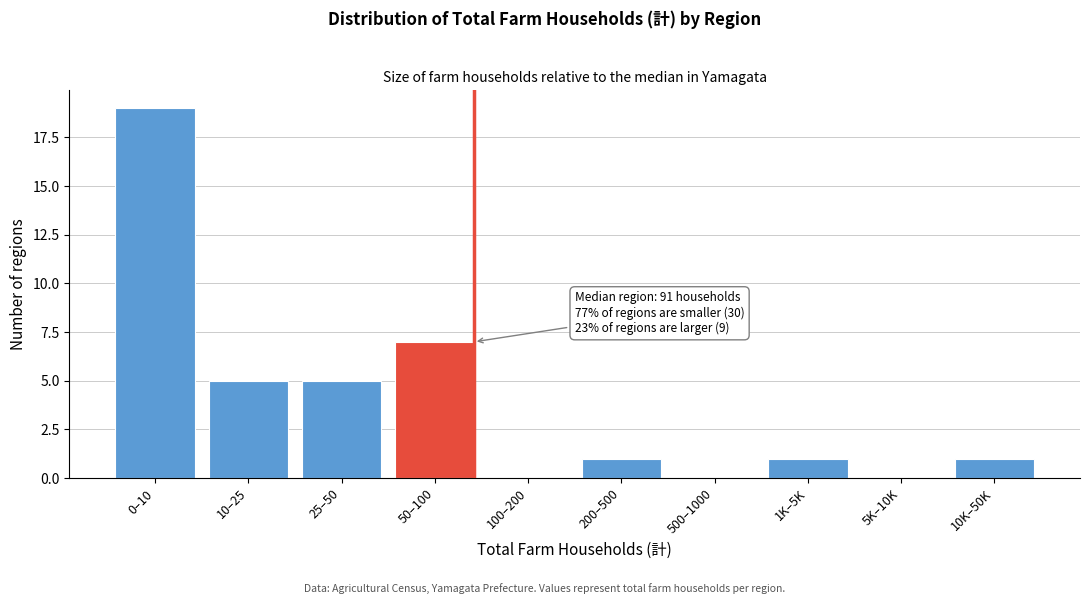

Reading left to right, transcribe all the data shown in this chart.

0–10=19	10–25=5	25–50=5	50–100=7	100–200=0	200–500=1	500–1000=0	1K–5K=1	5K–10K=0	10K–50K=1